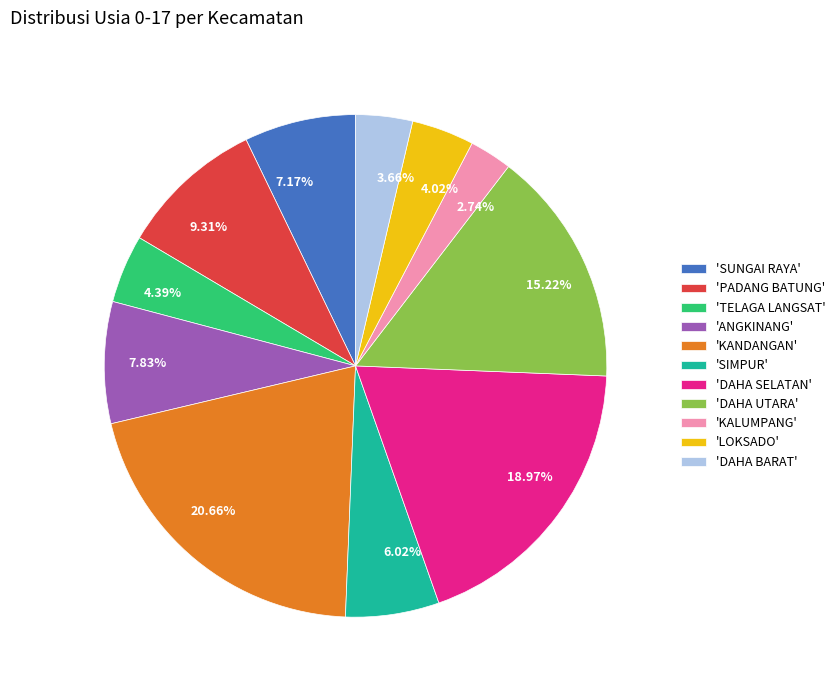

Is there any slice that represents more than half of the pie?

No